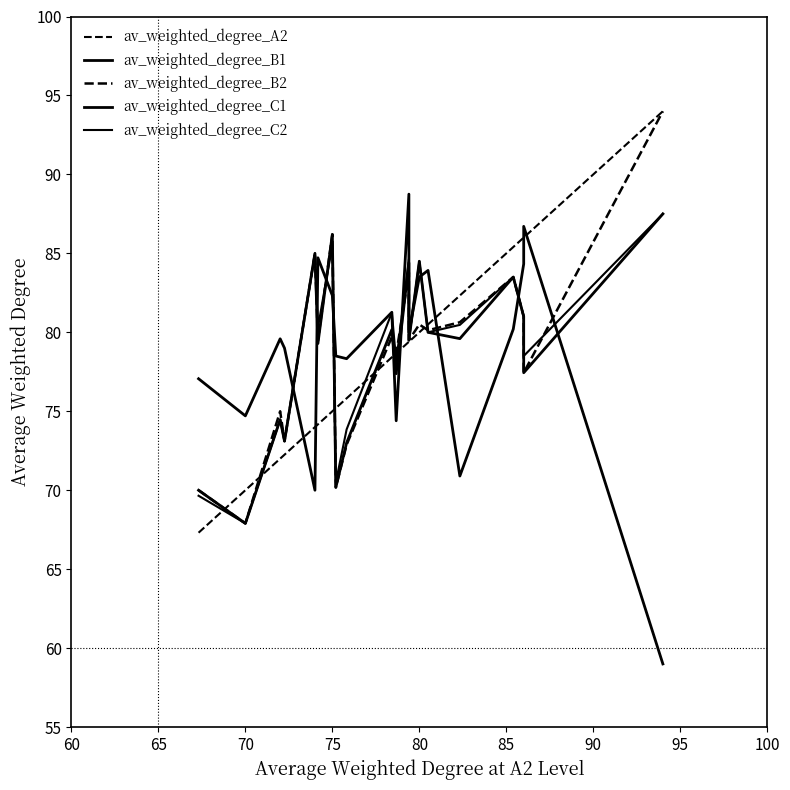

What is the value of the av_weighted_degree_A2 point at the 14th from the left?

80.0